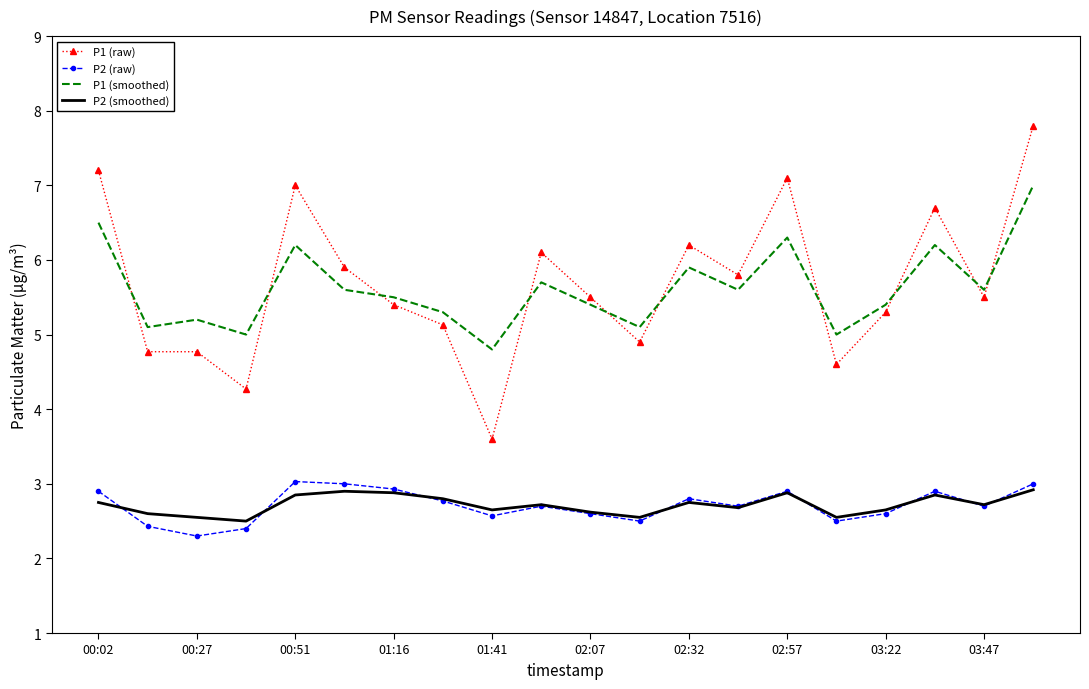

True or false: P2 (smoothed) and P1 (raw) cross at least once.

False